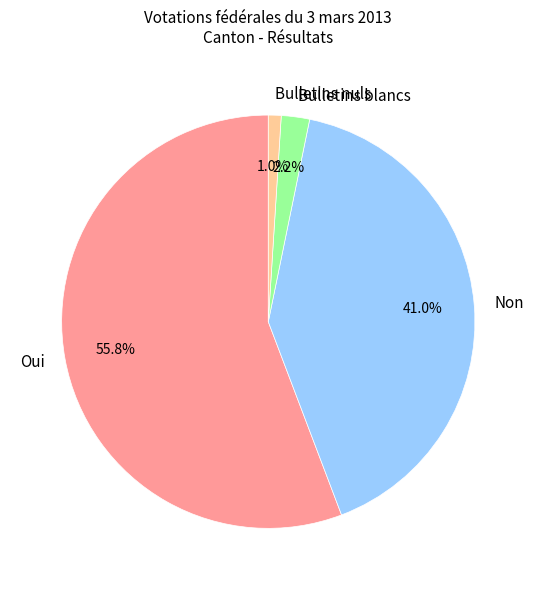

Combined, what portion of the pie is Bulletins blancs and Oui?

58.0%